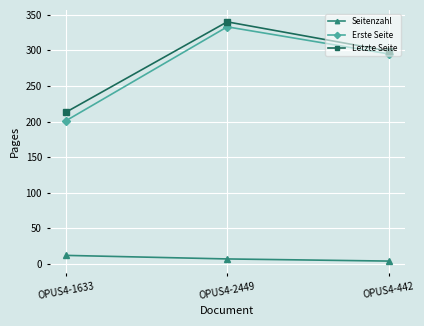

What is the difference between the highest and lowest values at OPUS4-1633?

201